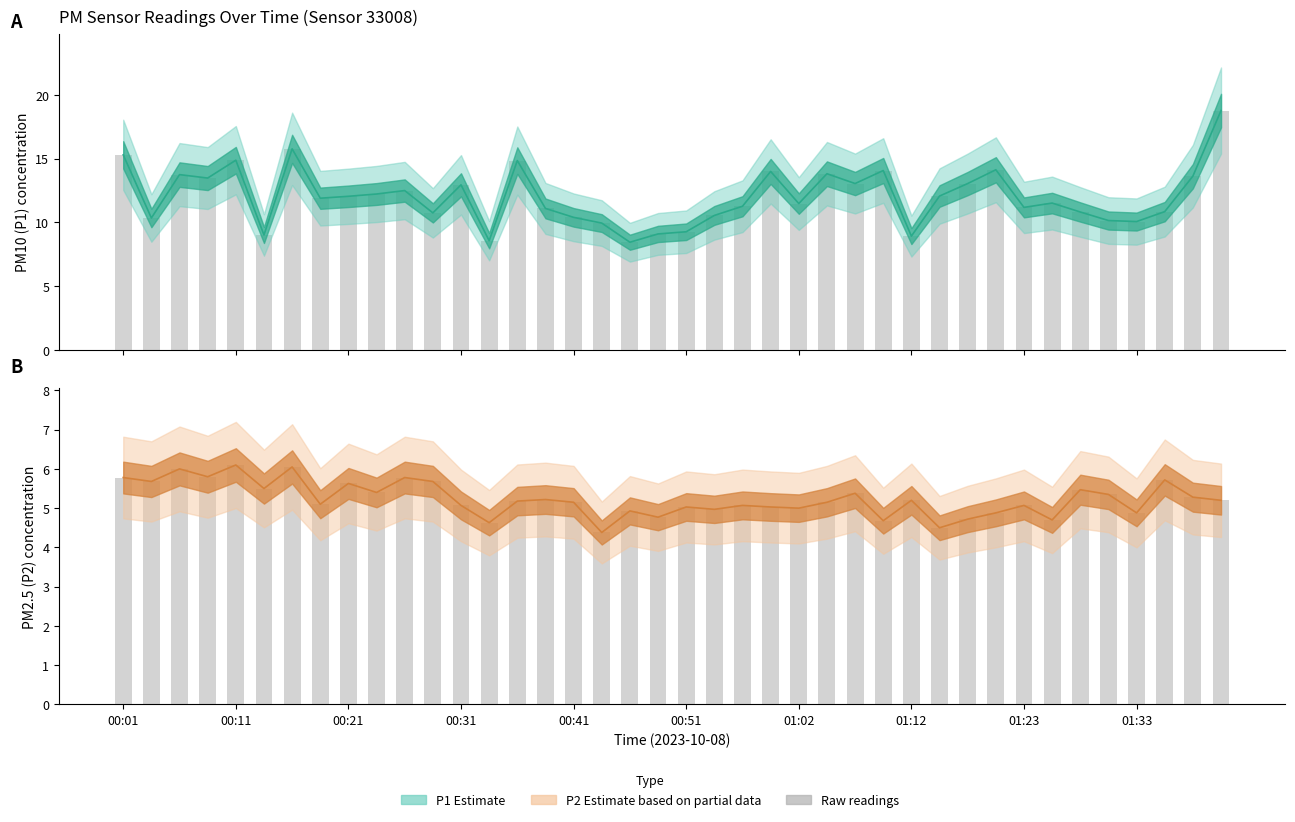

Reading left to right, transcribe all the data shown in this chart.

P1: 15.3	10.3	13.8	13.5	14.9	9.0	15.8	11.9	12.1	12.2	12.5	10.8	12.9	8.6	14.8	11.1	10.4	9.9	8.4	9.1	9.3	10.6	11.3	14.0	11.5	13.8	13.1	14.1	8.9	12.1	13.1	14.1	11.2	11.5	10.8	10.2	10.1	10.8	13.6	18.8
P2: 5.8	5.7	6.0	5.8	6.1	5.5	6.0	5.1	5.6	5.4	5.8	5.7	5.1	4.6	5.2	5.2	5.2	4.4	4.9	4.8	5.0	5.0	5.1	5.0	5.0	5.2	5.4	4.7	5.2	4.5	4.7	4.9	5.1	4.7	5.5	5.3	4.9	5.7	5.3	5.2